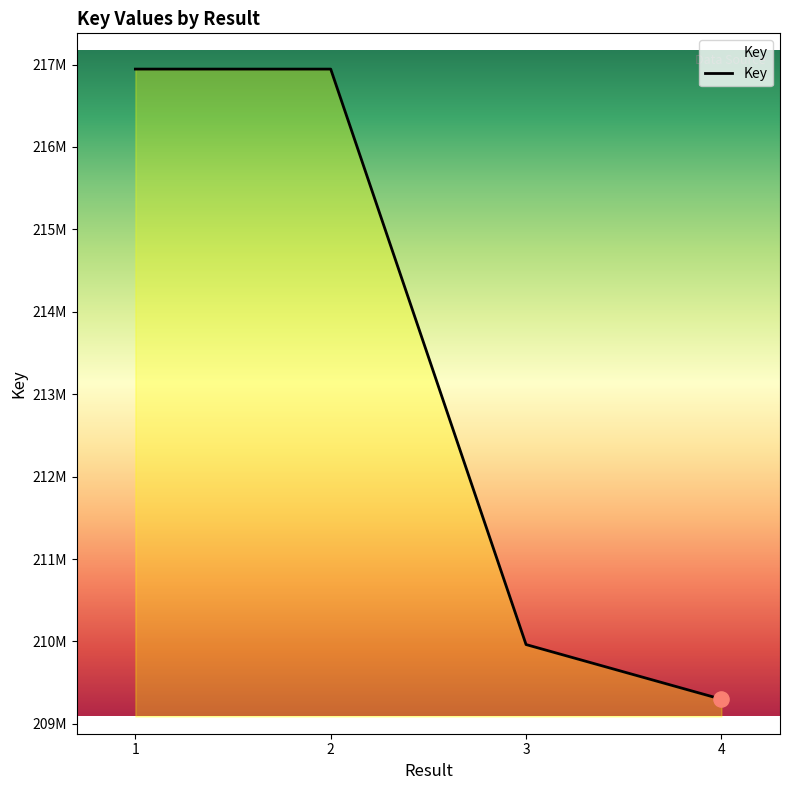

What is the change in value from 1 to 4?

-7644627